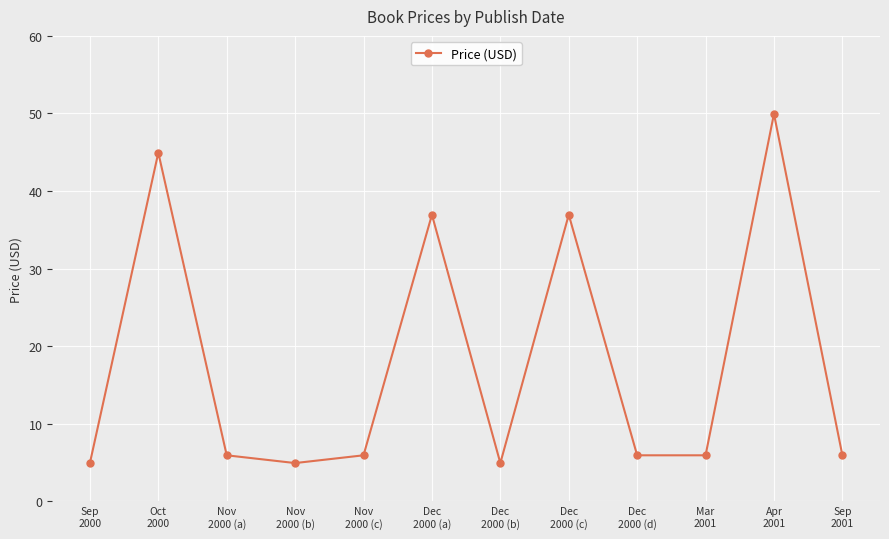

How many interior local peaks (higher than both neighbors) does the data have?

4